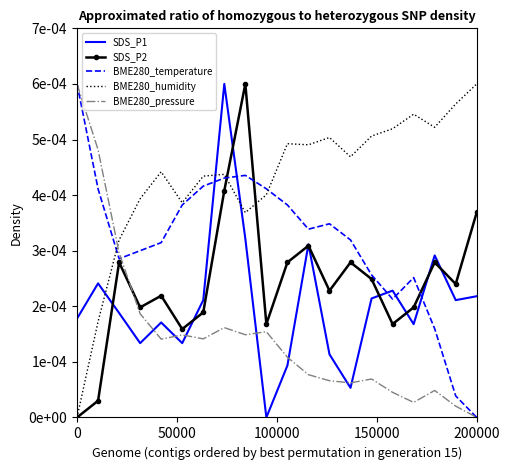

What are all the series names shown in the legend?

SDS_P1, SDS_P2, BME280_temperature, BME280_humidity, BME280_pressure